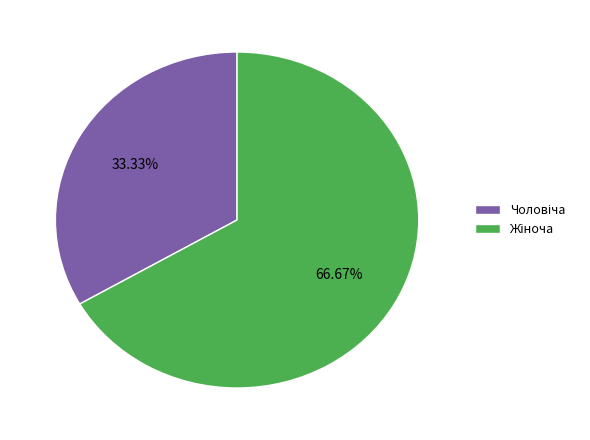

Does any single category account for the majority?

Yes